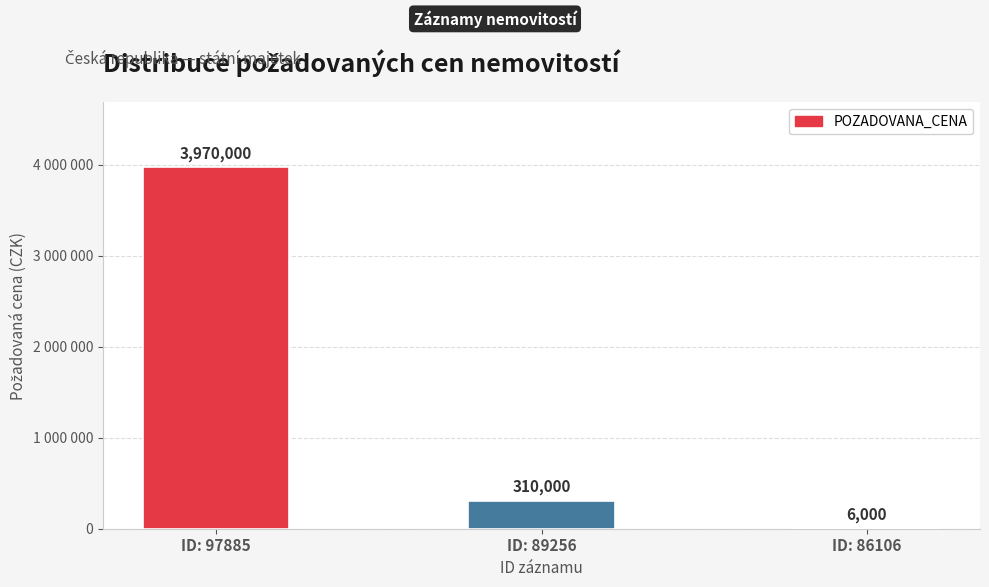

Are the bars horizontal?

No